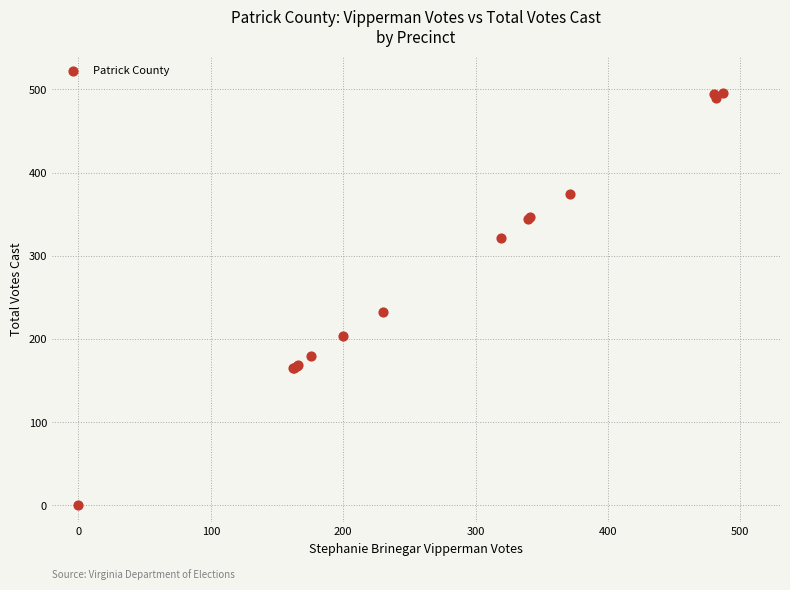

What Y value in the scatter plot is closest to 247?

232